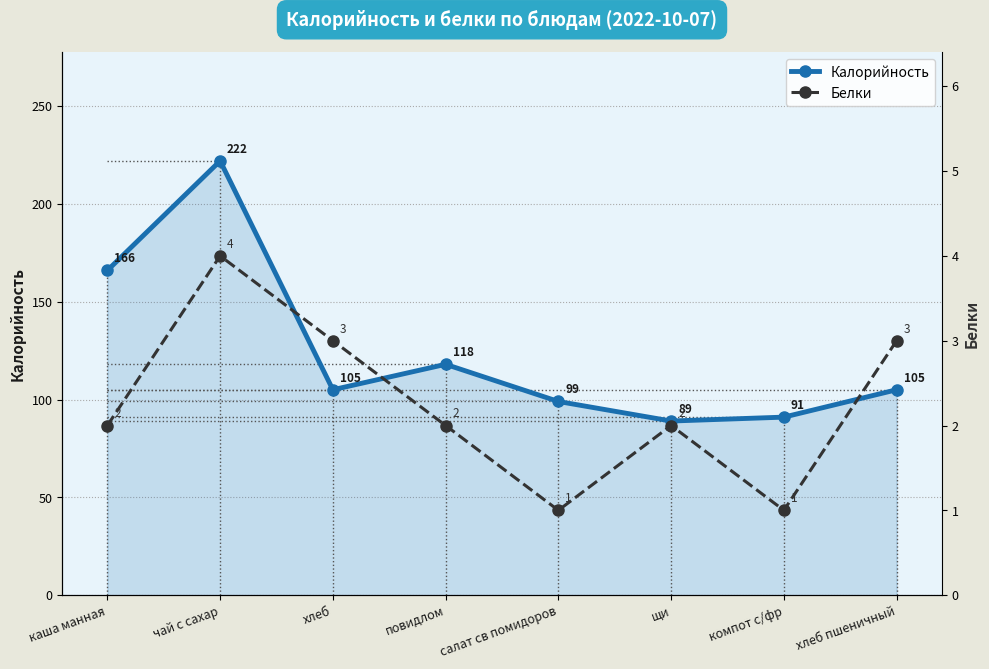

Reading left to right, what are all the values shown in this chart?

Калорийность: 166	222	105	118	99	89	91	105
Белки: 2	4	3	2	1	2	1	3